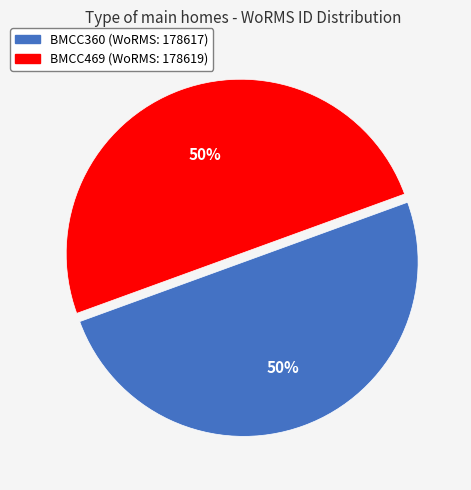

To the nearest percent, what is the average slice percentage?

50%